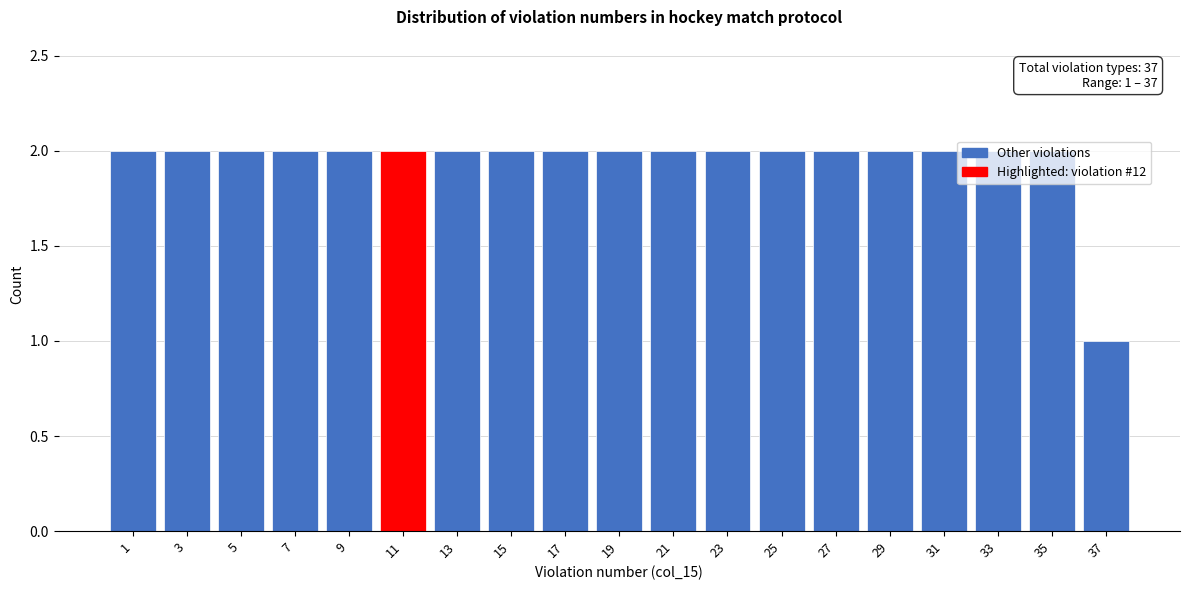

The chart shows a value of 2 at 1. True or false?

True